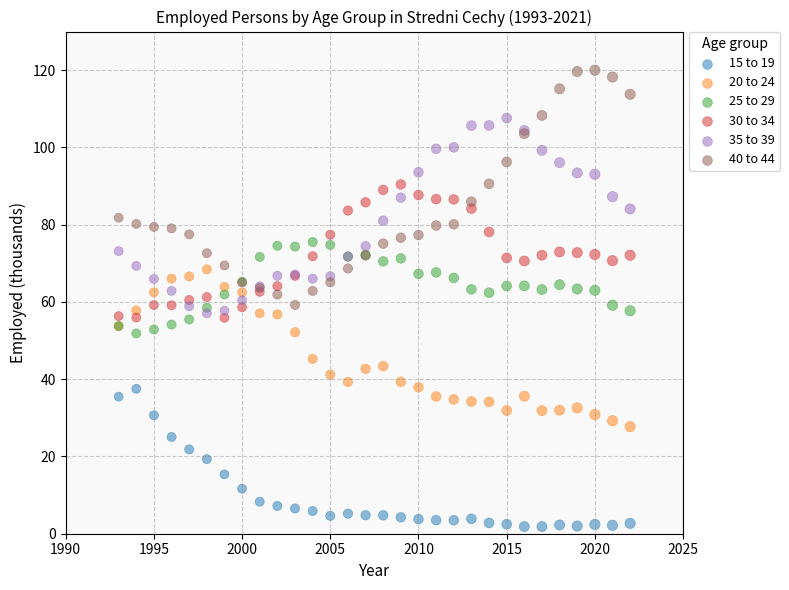

What are all the series names shown in the legend?

15 to 19, 20 to 24, 25 to 29, 30 to 34, 35 to 39, 40 to 44